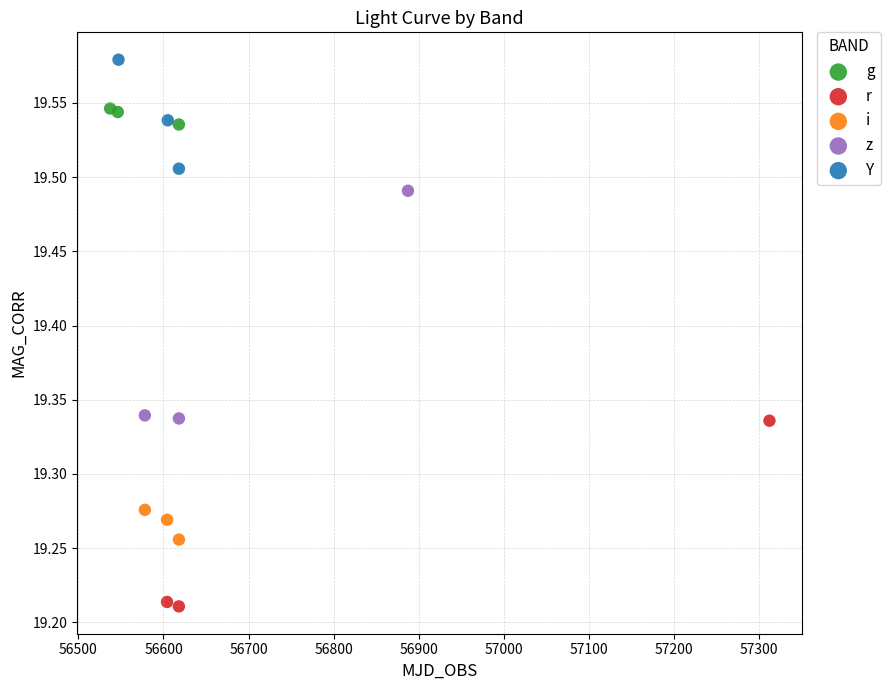

Which series contains the lowest Y value?

r